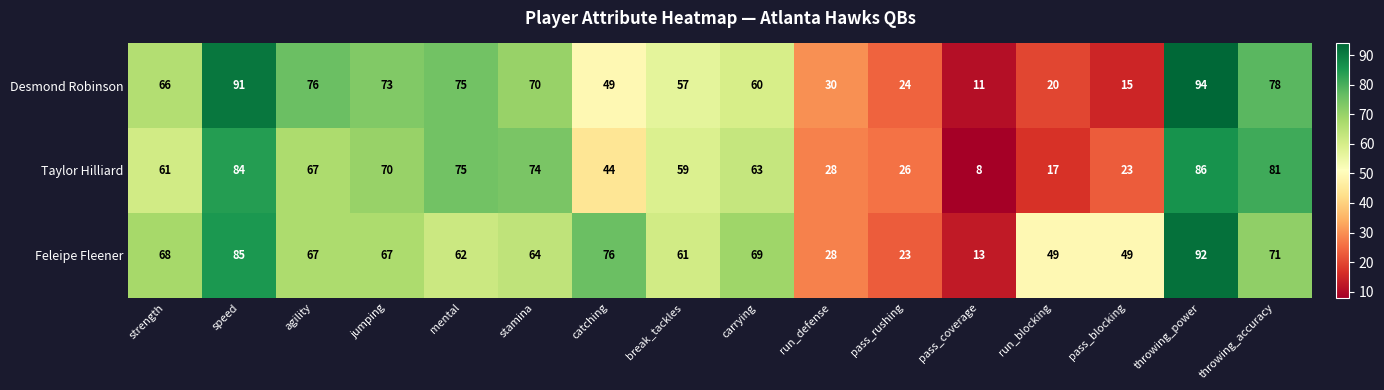

Which series changed the most between carrying and run_blocking?

Taylor Hilliard